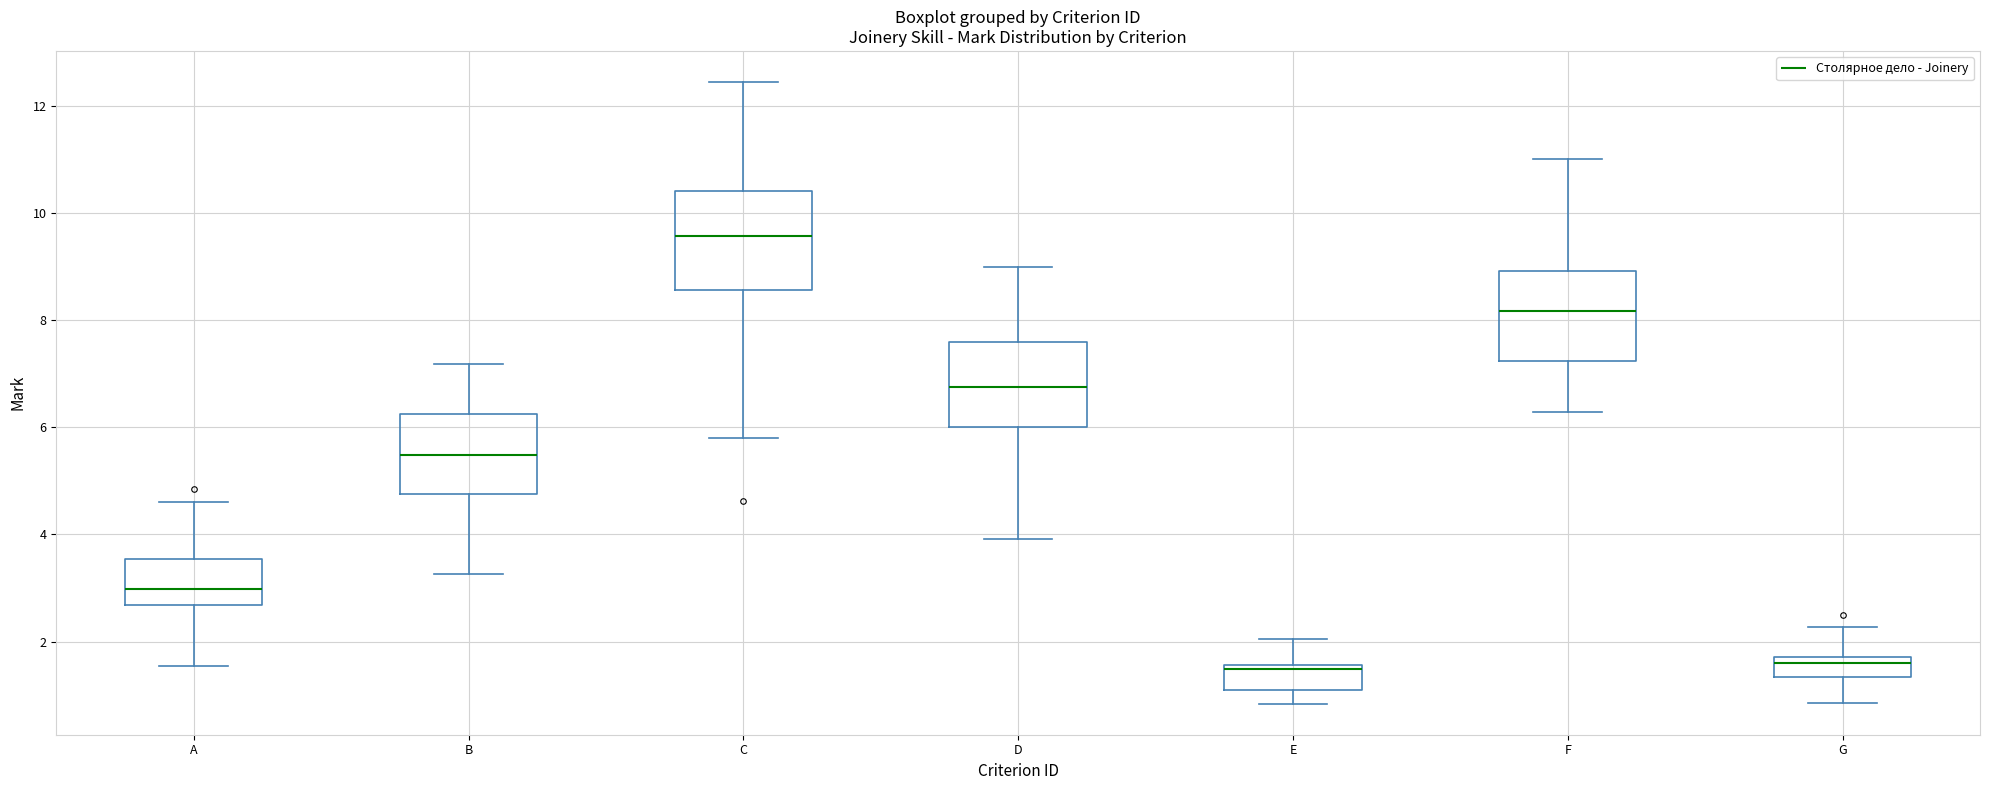

Reading left to right, transcribe this box plot: for each box, give where its median line is, the range the box spans, and where its two whiskers end, as read against the y-axis. The values are not printed on the chart, so give them approximately, as read against the axis.

A: median 3.0, box 2.6 to 3.6, whiskers 1.6 to 4.6
B: median 5.4, box 4.8 to 6.2, whiskers 3.2 to 7.2
C: median 9.6, box 8.6 to 10.4, whiskers 5.8 to 12.4
D: median 6.8, box 6.0 to 7.6, whiskers 4.0 to 9.0
E: median 1.4, box 1.0 to 1.6, whiskers 0.8 to 2.0
F: median 8.2, box 7.2 to 9.0, whiskers 6.2 to 11.0
G: median 1.6, box 1.4 to 1.8, whiskers 0.8 to 2.2